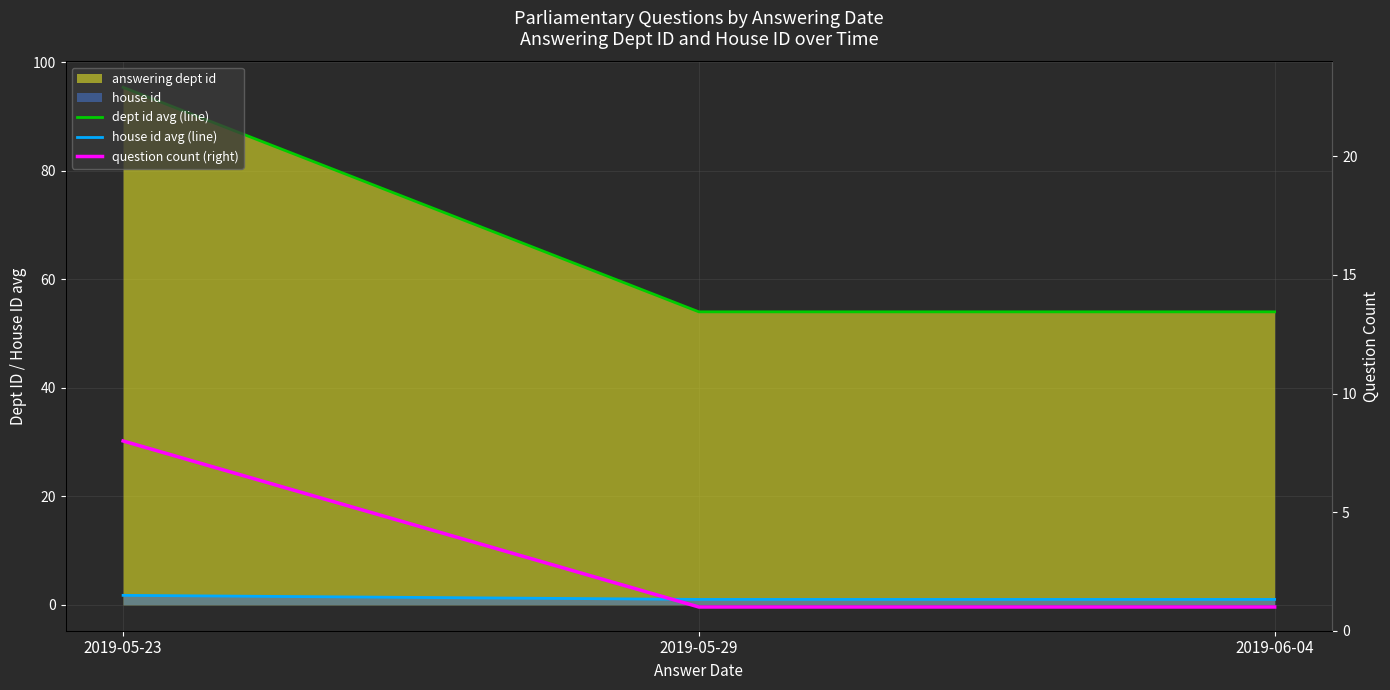

The house id avg (line) series shows 1.2 at 2019-05-23. True or false?

False